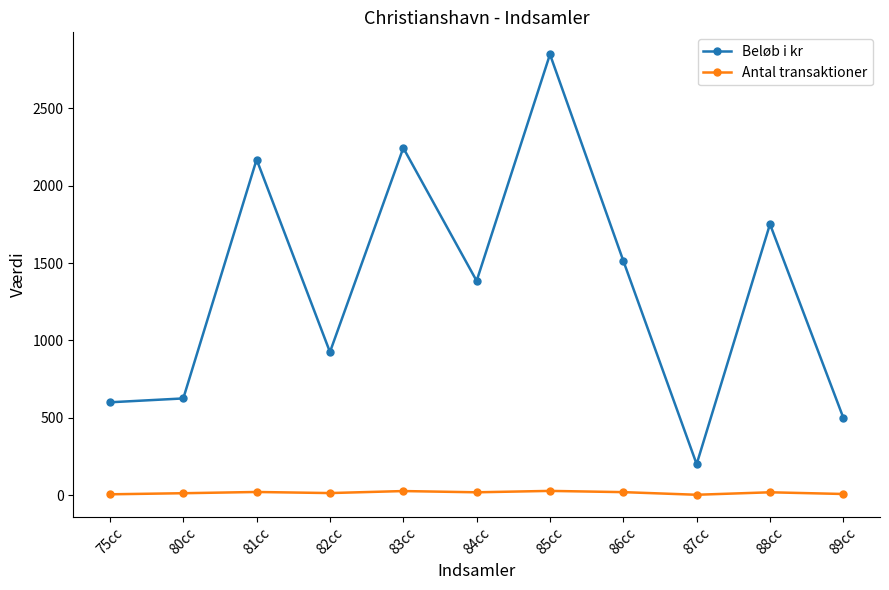

True or false: Beløb i kr and Antal transaktioner intersect in this chart.

False